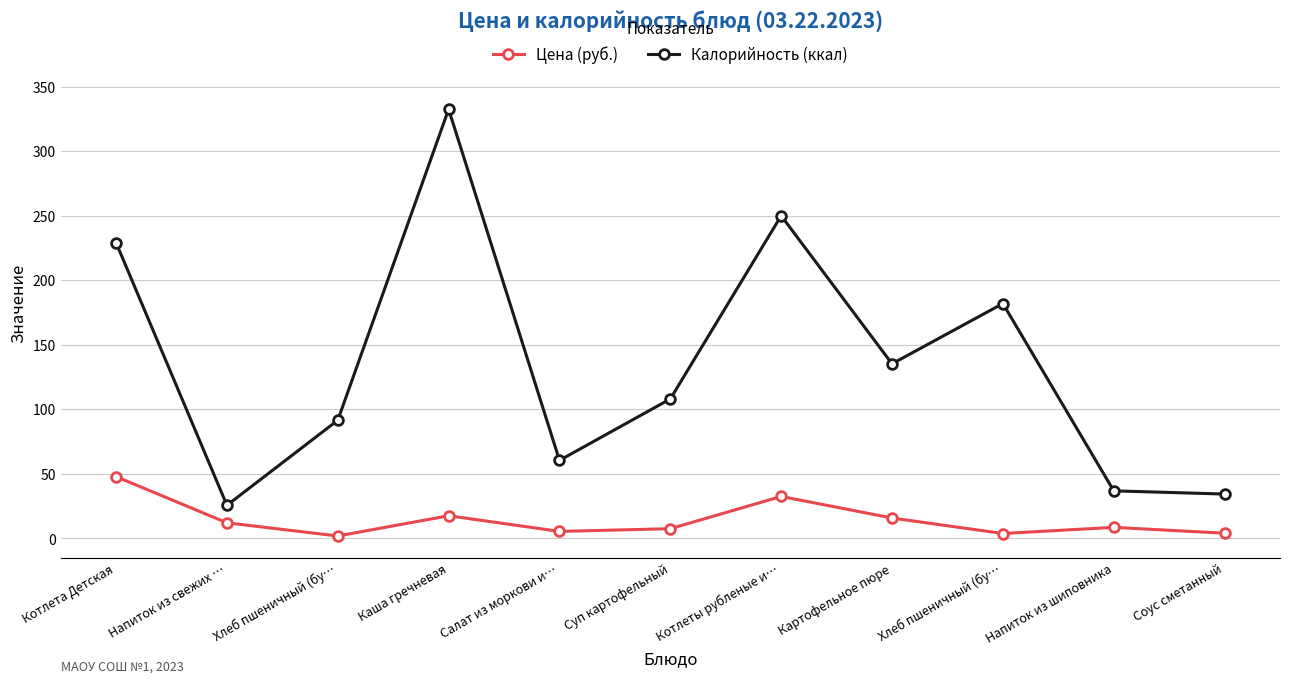

The Цена (руб.) series shows 8.6 at Напиток из шиповника. True or false?

True